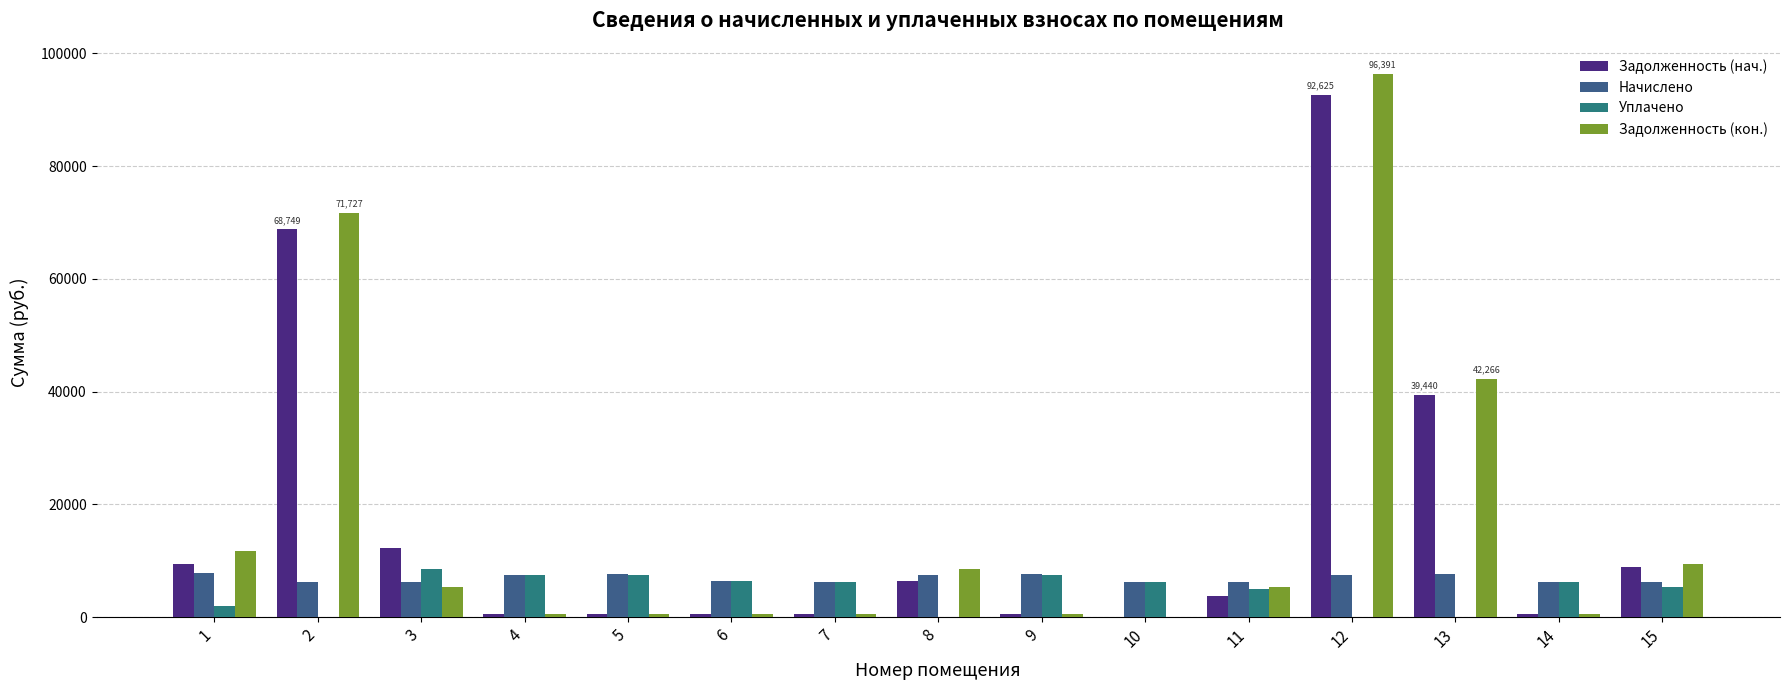

At which category does the chart reach its minimum across all series?

10